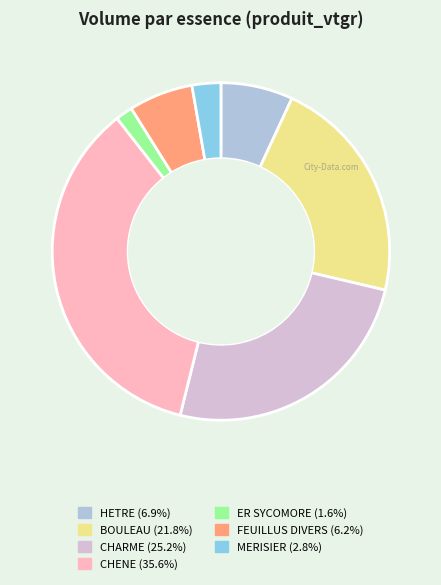

Rank the categories by value from highest to lowest.

CHENE, CHARME, BOULEAU, HETRE, FEUILLUS DIVERS, MERISIER, ER SYCOMORE